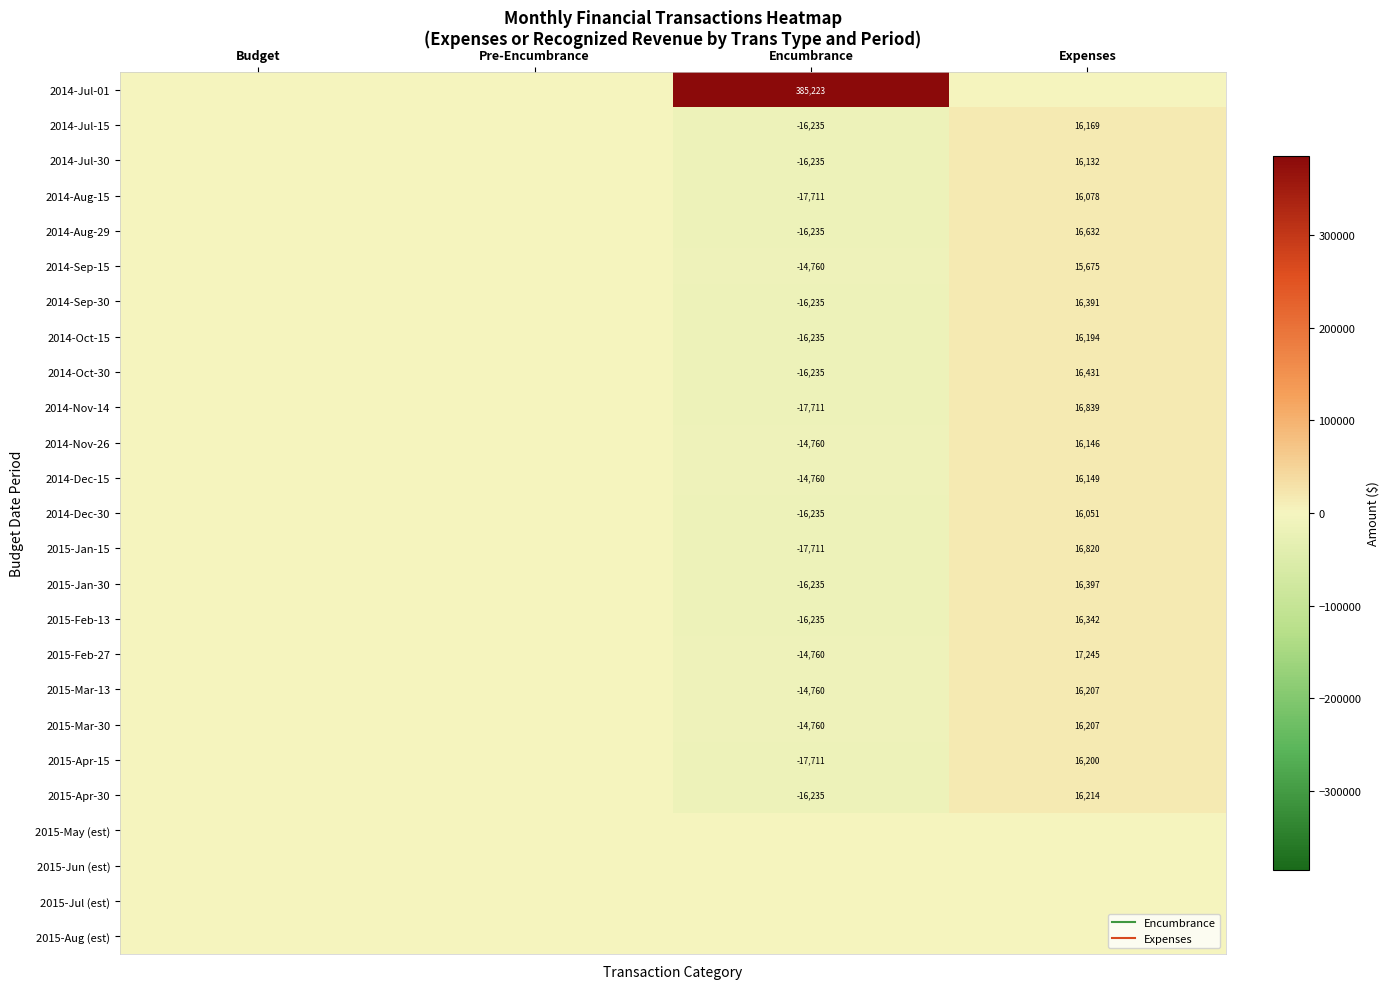

The 2015-Jan-15 series shows 0.0 at Budget. True or false?

True